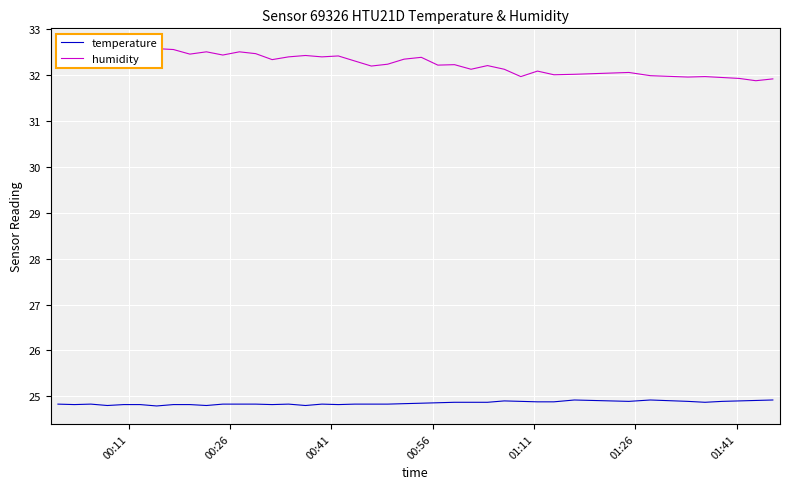

What is the highest value of the temperature series?

24.9